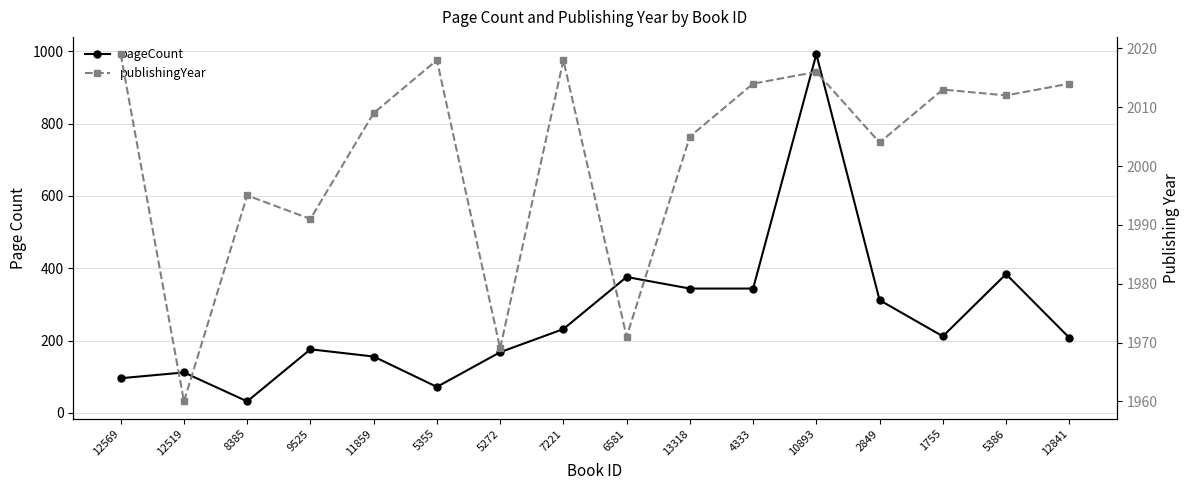

How many values in the pageCount series are below 212?

8